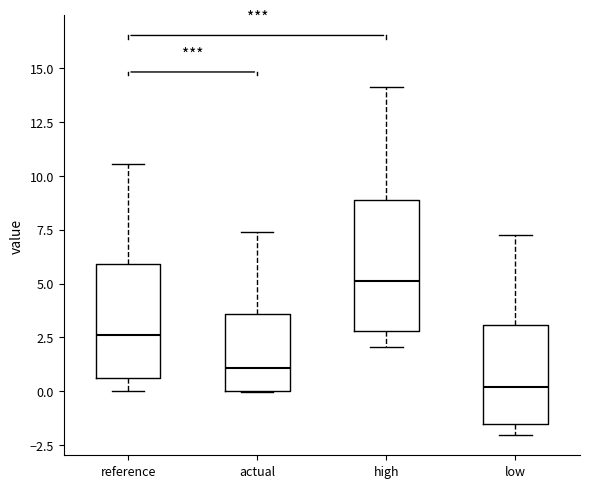

Which box's median line is the highest?

high